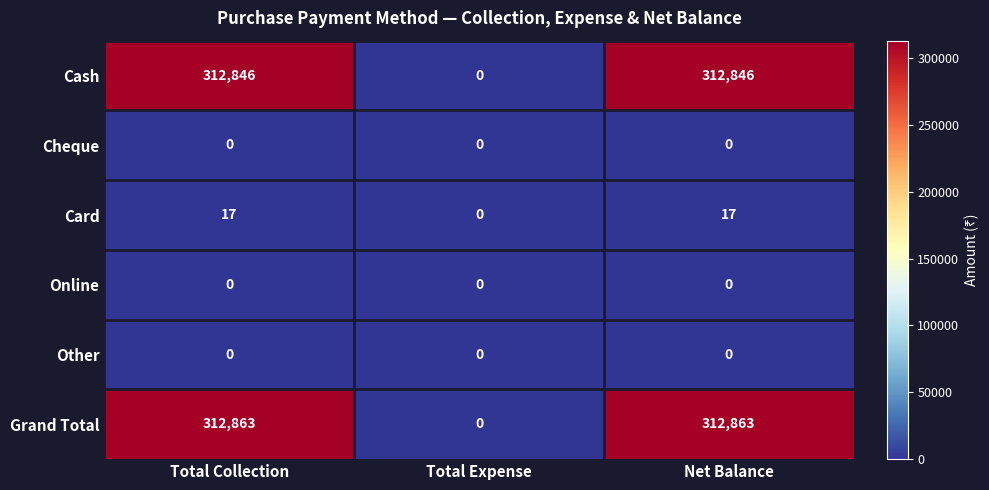

The value of Online at Total Expense is 0. True or false?

True